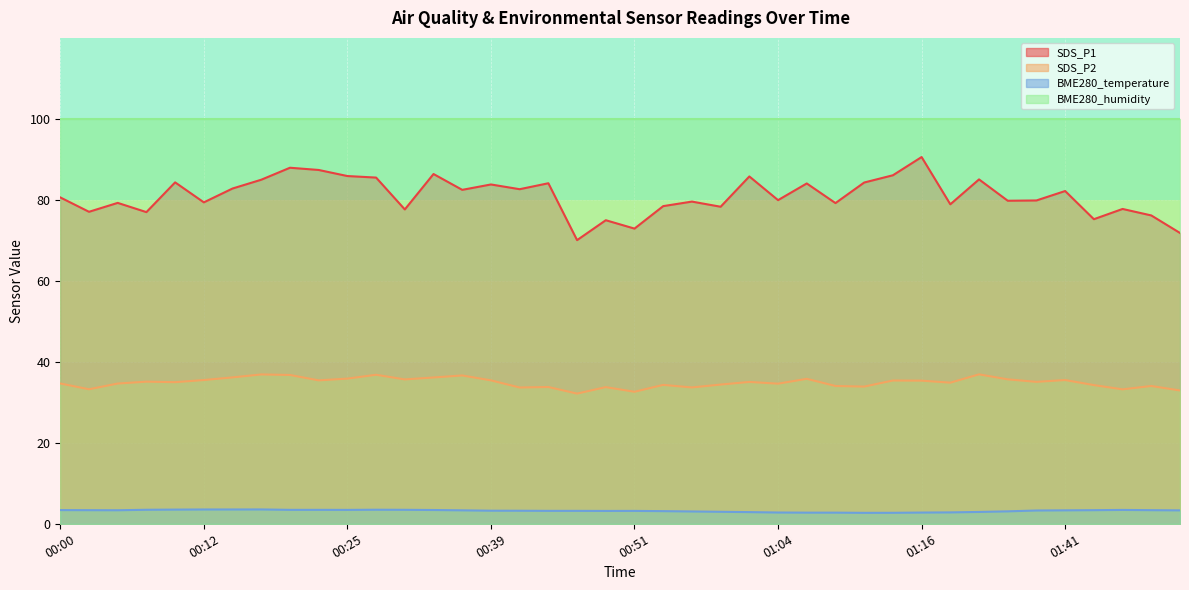

Where does the SDS_P2 series first go above 35?

00:07